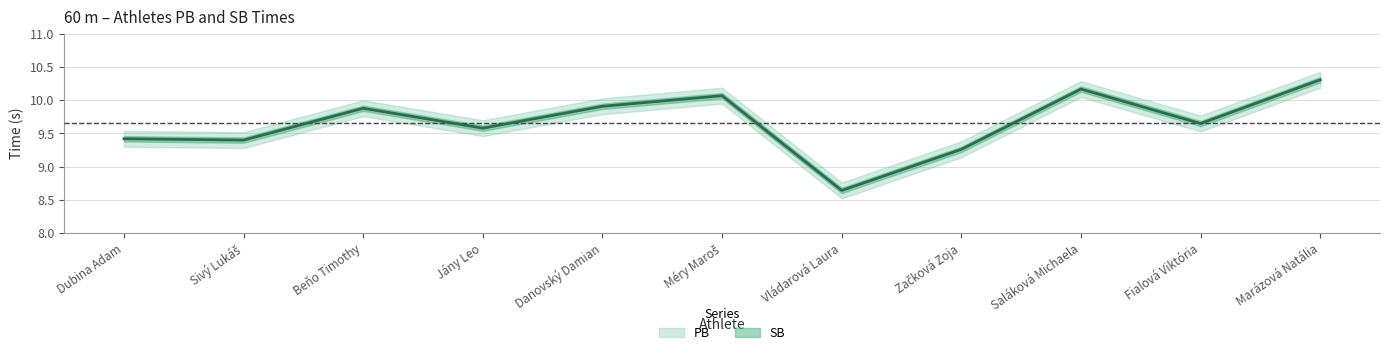

What is the difference between the second highest and second lowest values?

0.9